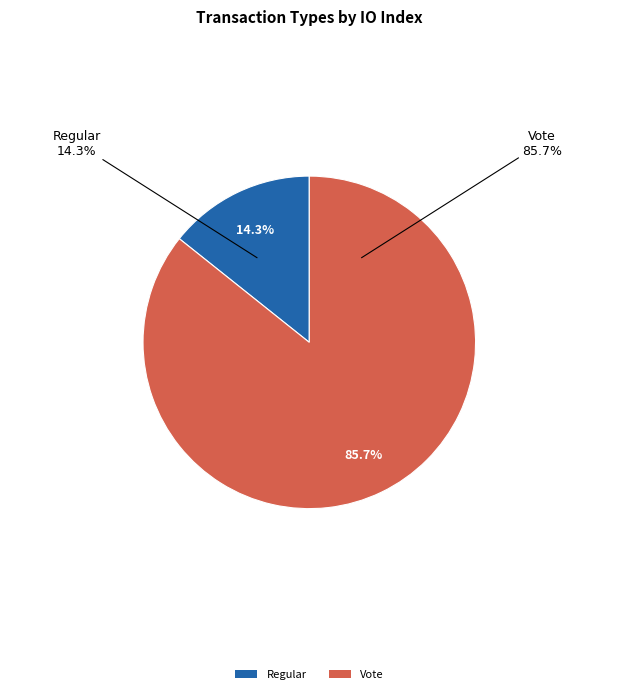

What percentage do Vote and Regular together represent?

100.0%